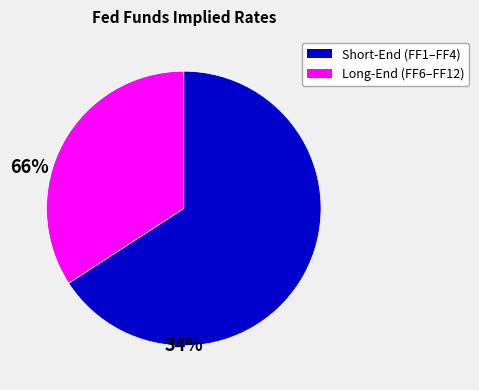

Does any single category account for the majority?

Yes